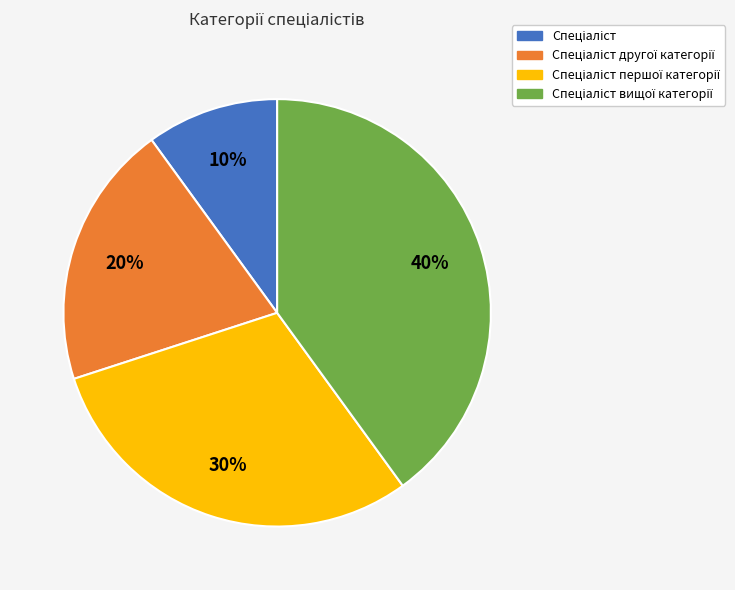

To the nearest percent, what is the average slice percentage?

25%